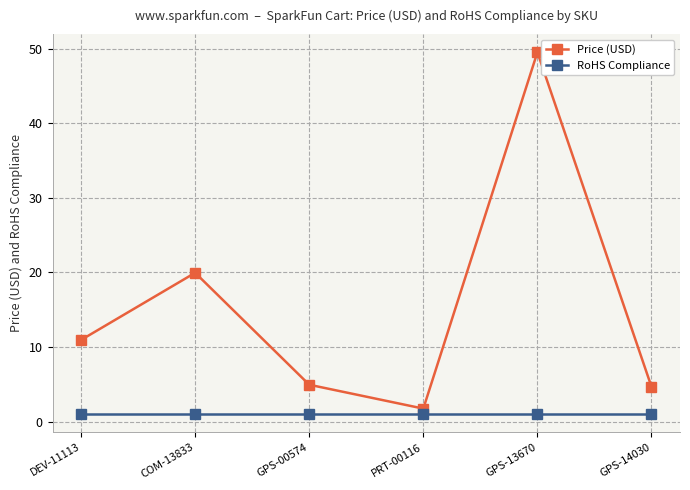

What is the minimum value shown in the chart?

1.0